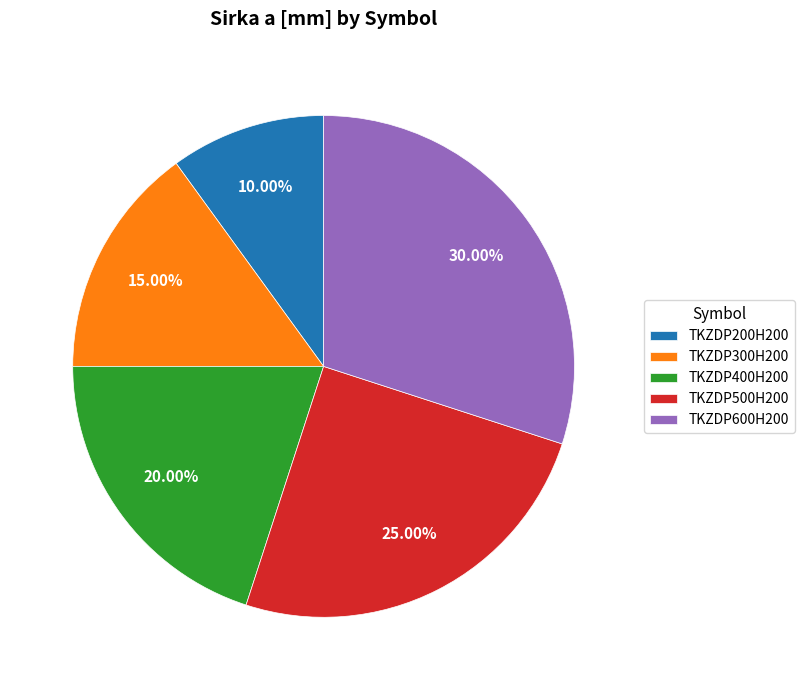

Does TKZDP300H200 represent more than half of the total?

No